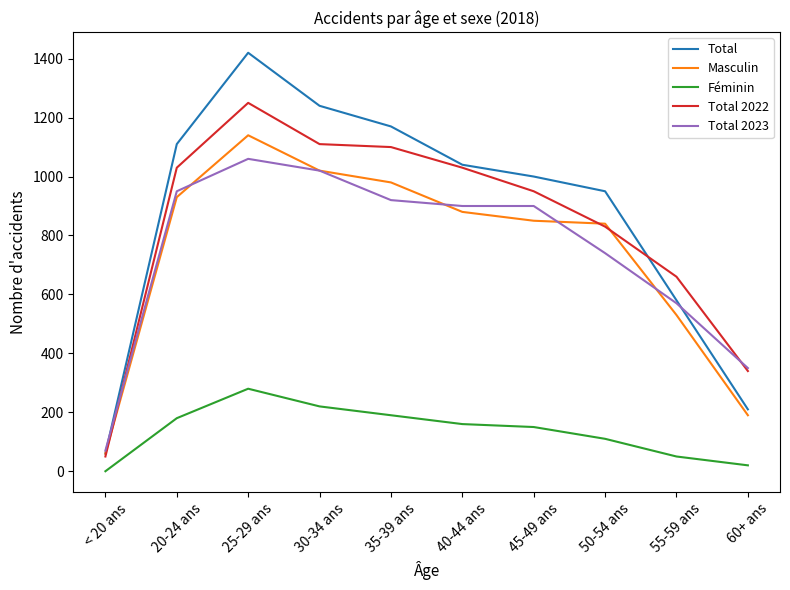

Which series has the largest total across all categories?

Total